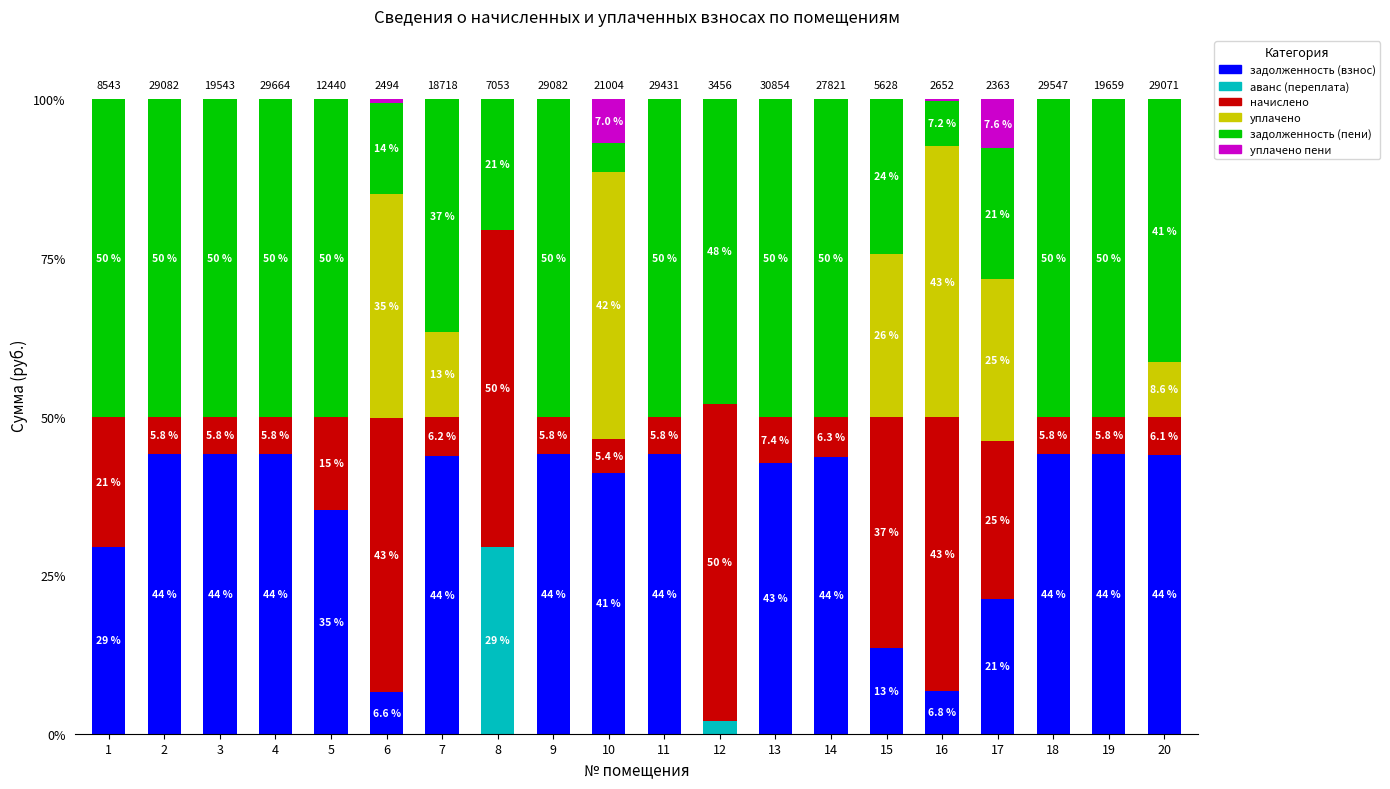

What is the total value across all series at 1?

100.0